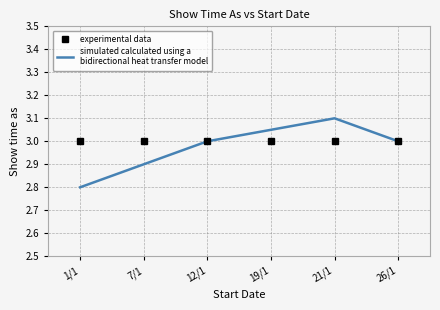

What position from the right is 7/1?

5